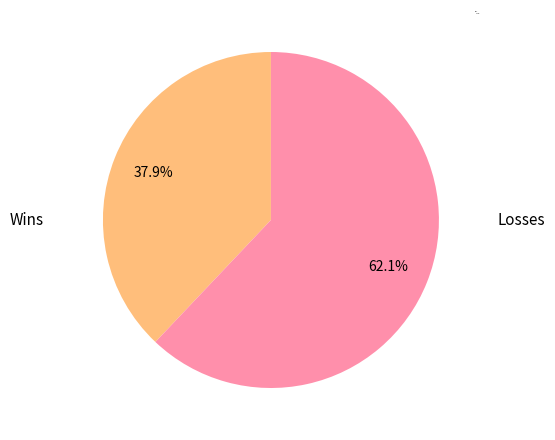

Approximately how many times larger is the value at Losses compared to Wins?

1.6